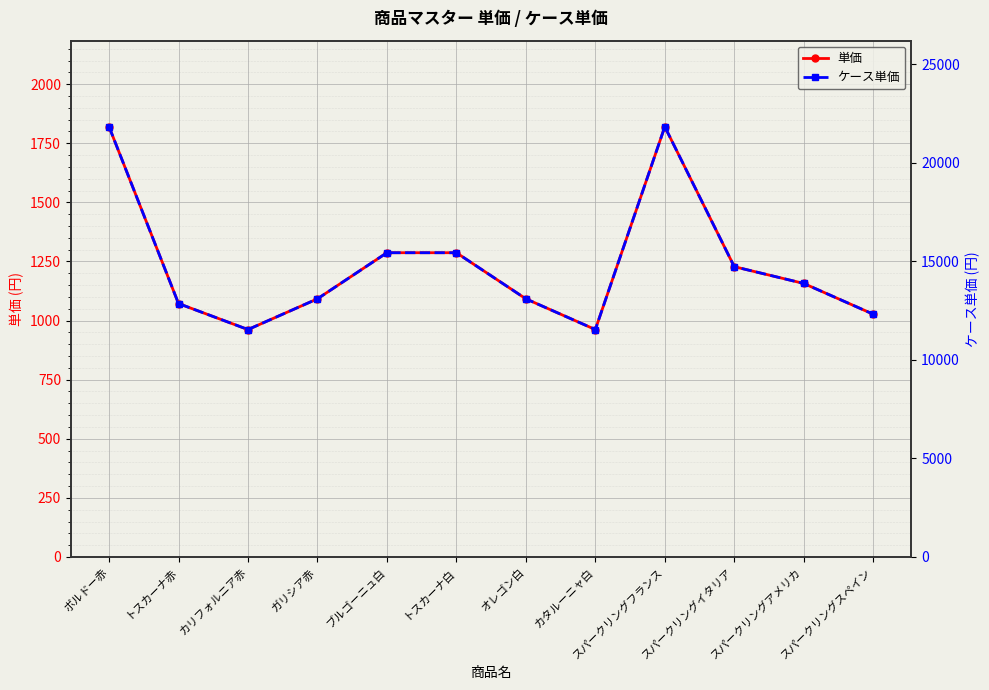

At which category does ケース単価 reach its first local peak?

スパークリングフランス